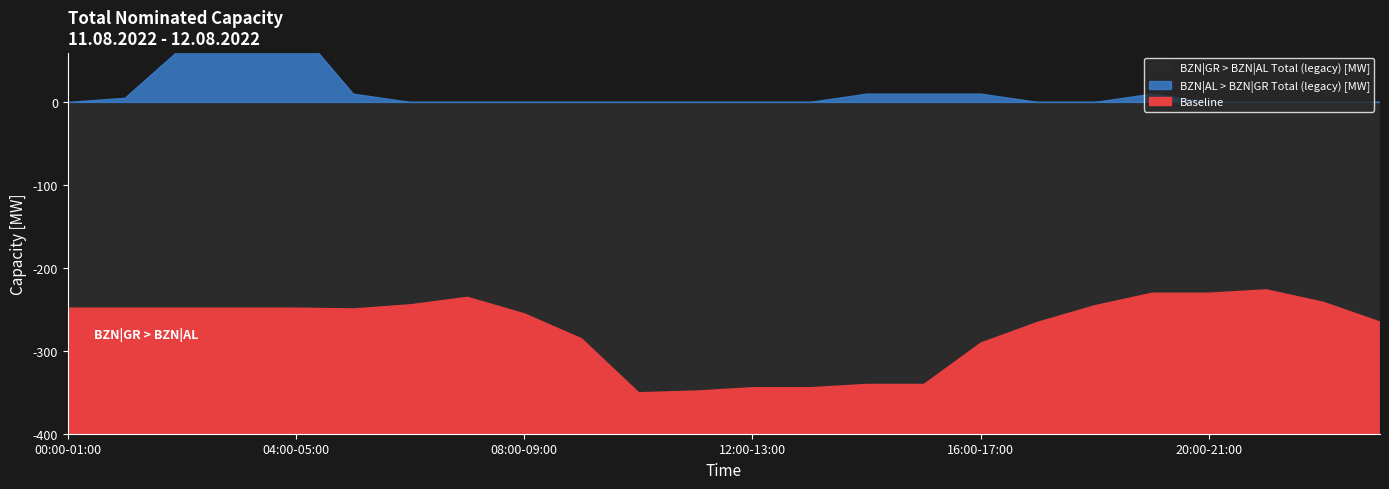

How many interior local peaks does the BZN|AL > BZN|GR Total (legacy) [MW] series have?

2